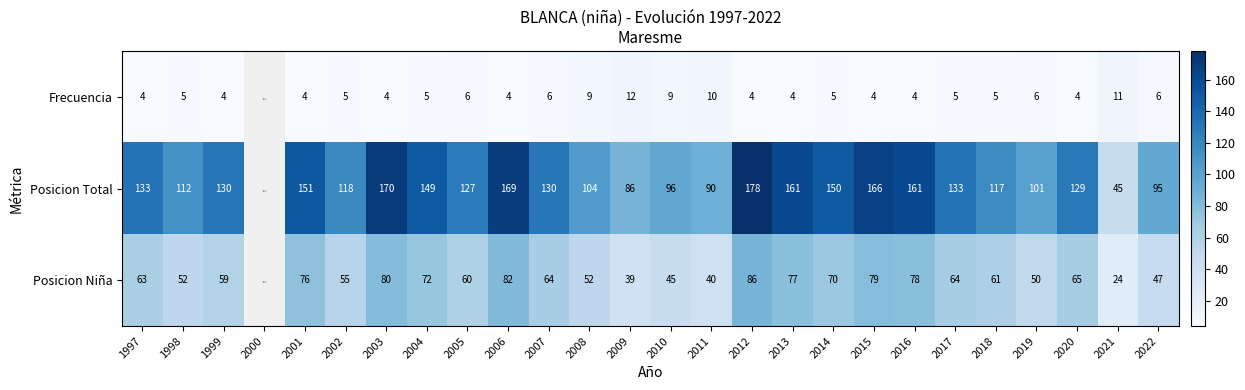

What is the difference between the highest and lowest values at 2017?

128